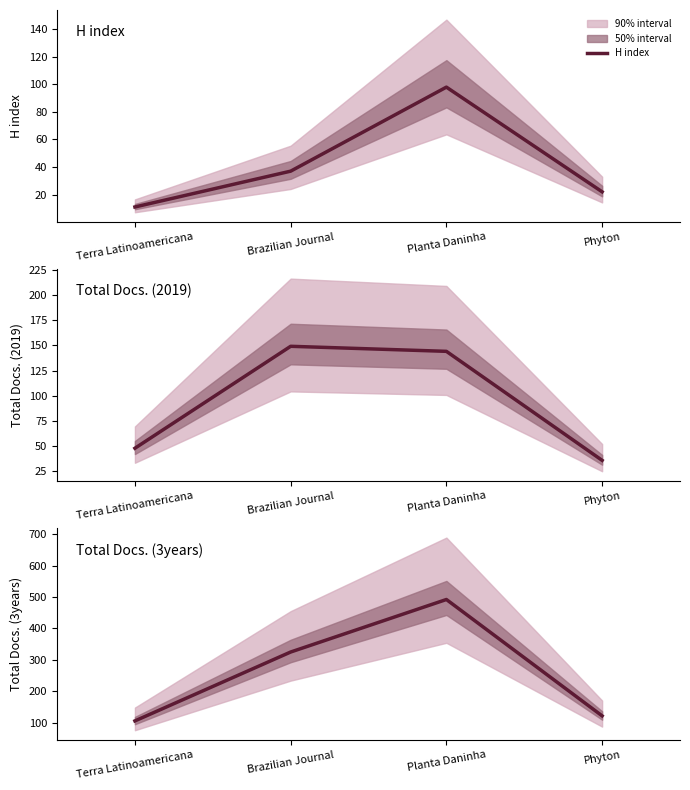

True or false: Total Docs. (2019) and H index intersect in this chart.

False